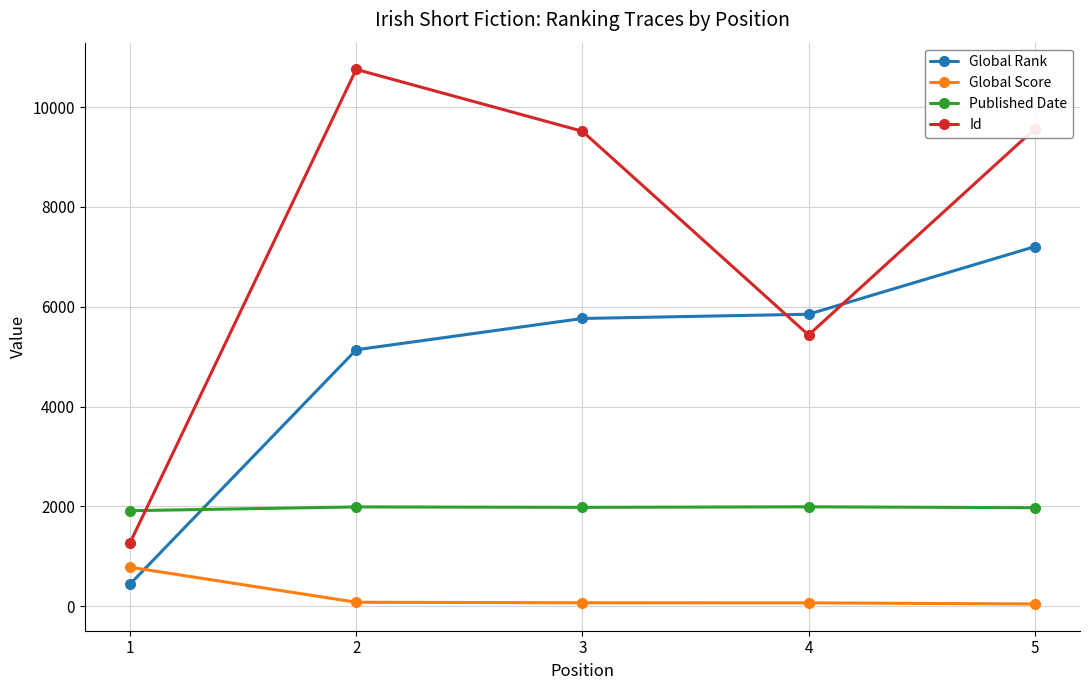

List the series in order of their peak value, highest first.

Id, Global Rank, Published Date, Global Score